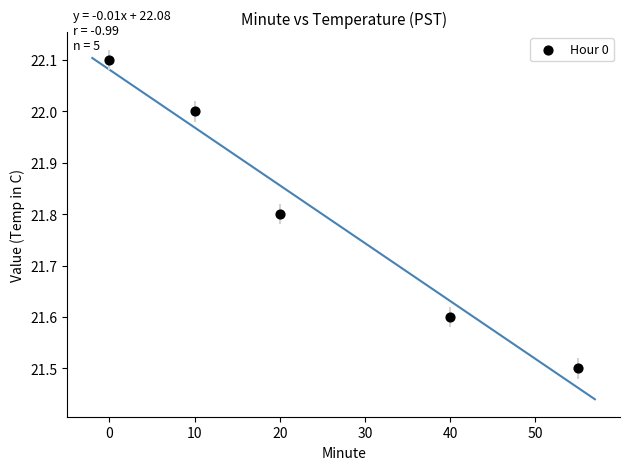

What Y value in the scatter plot is closest to 21?

21.5